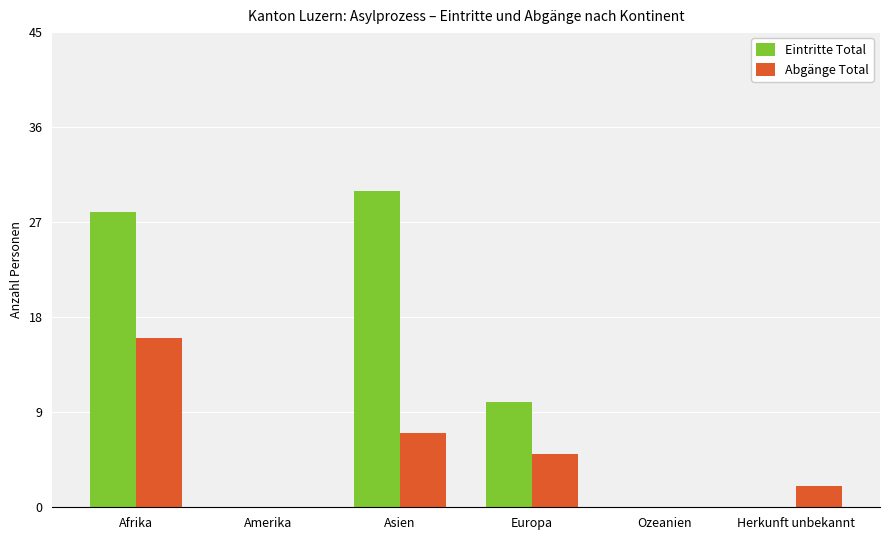

What is the sum of all Eintritte Total values?

68